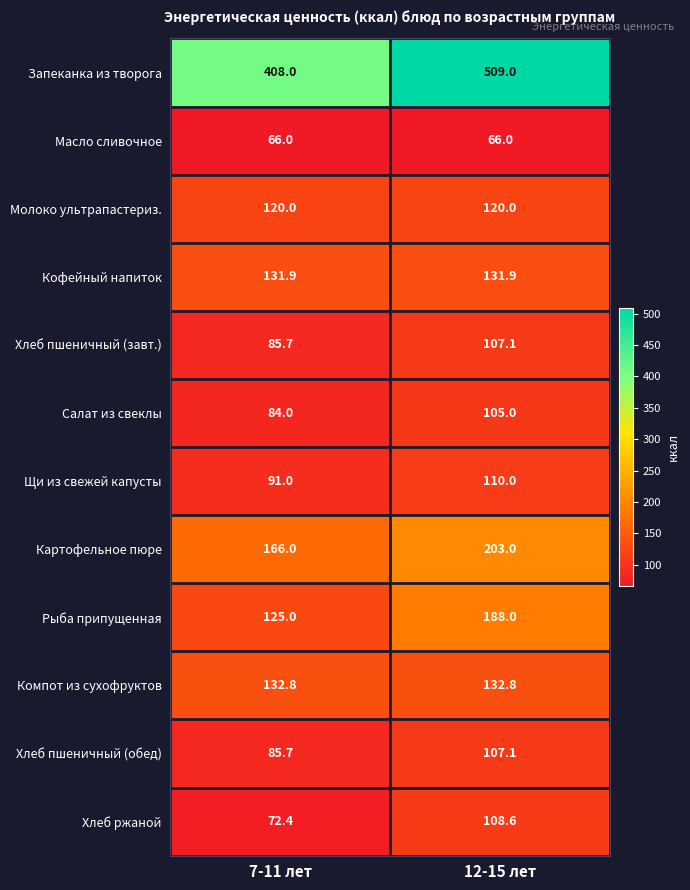

Reading left to right, what are all the values shown in this chart?

Запеканка из творога: 7-11 лет=408.0	12-15 лет=509.0
Масло сливочное: 7-11 лет=66.0	12-15 лет=66.0
Молоко ультрапастериз.: 7-11 лет=120.0	12-15 лет=120.0
Кофейный напиток: 7-11 лет=131.9	12-15 лет=131.9
Хлеб пшеничный (завт.): 7-11 лет=85.7	12-15 лет=107.1
Салат из свеклы: 7-11 лет=84.0	12-15 лет=105.0
Щи из свежей капусты: 7-11 лет=91.0	12-15 лет=110.0
Картофельное пюре: 7-11 лет=166.0	12-15 лет=203.0
Рыба припущенная: 7-11 лет=125.0	12-15 лет=188.0
Компот из сухофруктов: 7-11 лет=132.8	12-15 лет=132.8
Хлеб пшеничный (обед): 7-11 лет=85.7	12-15 лет=107.1
Хлеб ржаной: 7-11 лет=72.4	12-15 лет=108.6